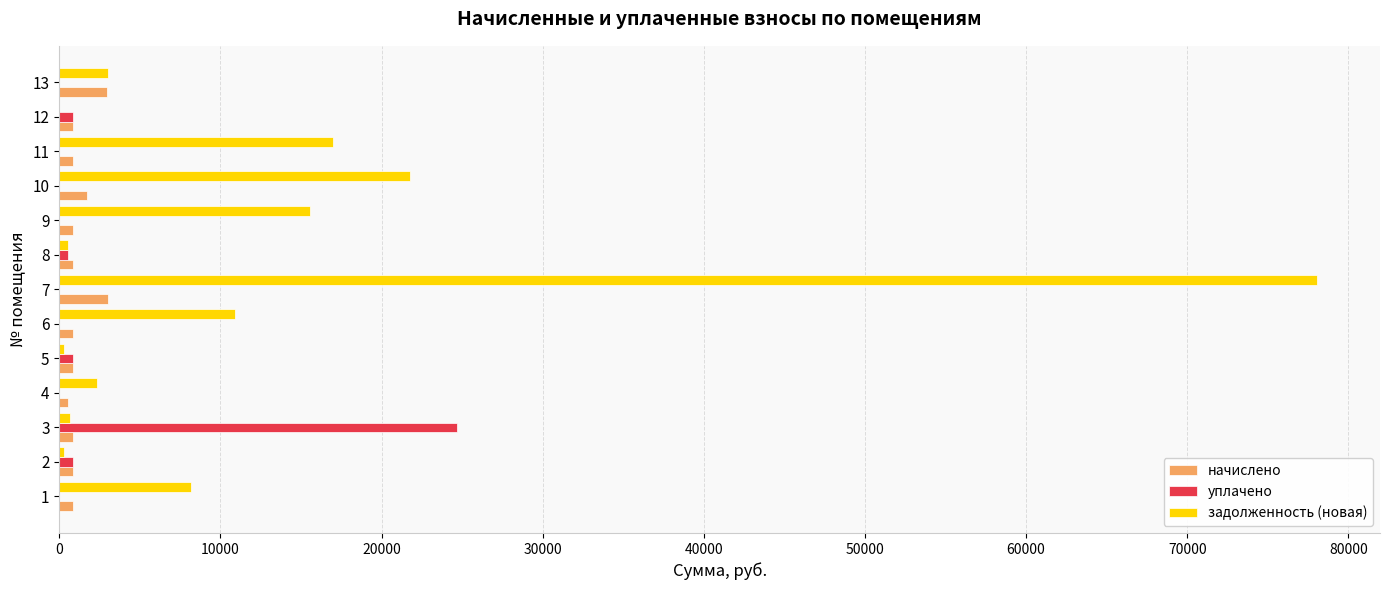

What value does the начислено series have at 11?

859.3